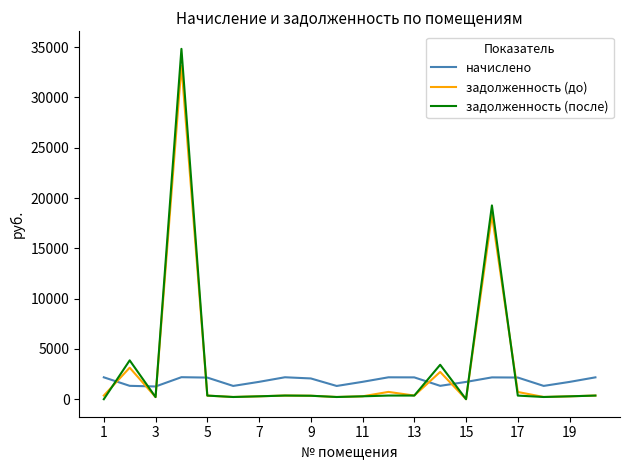

How many times do задолженность (до) and начислено cross each other?

8